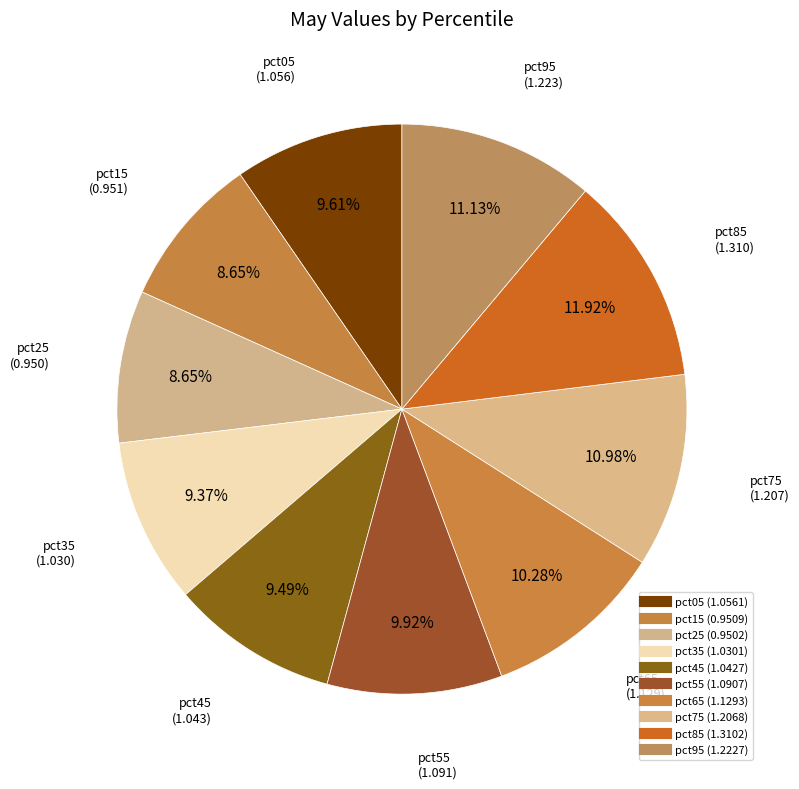

True or false: pct95 accounts for 19% of the total.

False